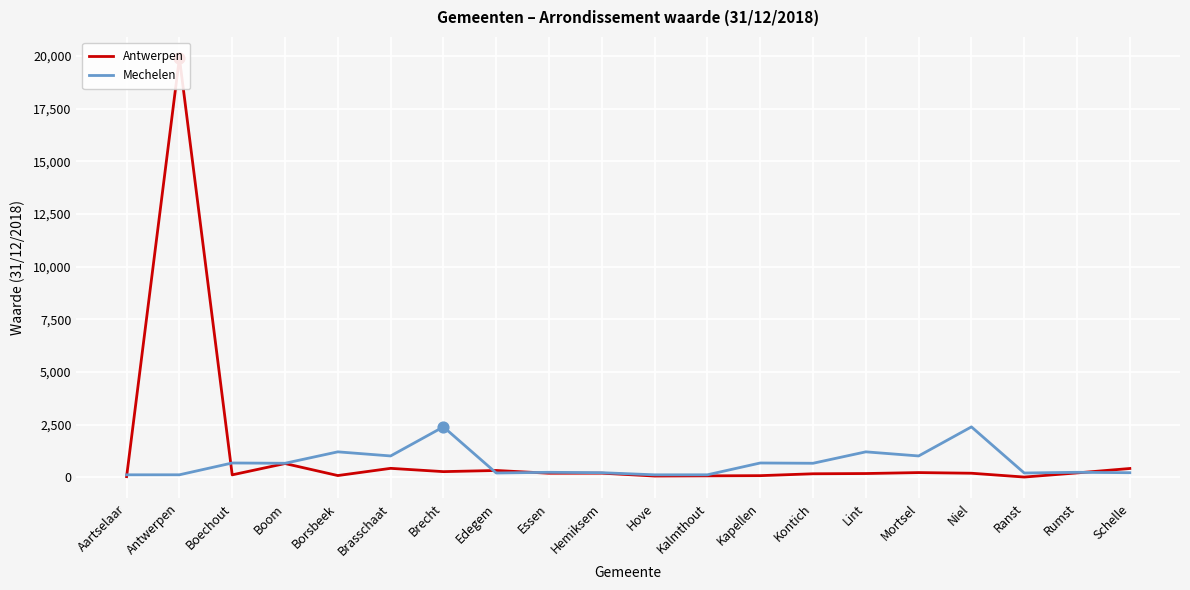

What are all the series names shown in the legend?

Antwerpen, Mechelen